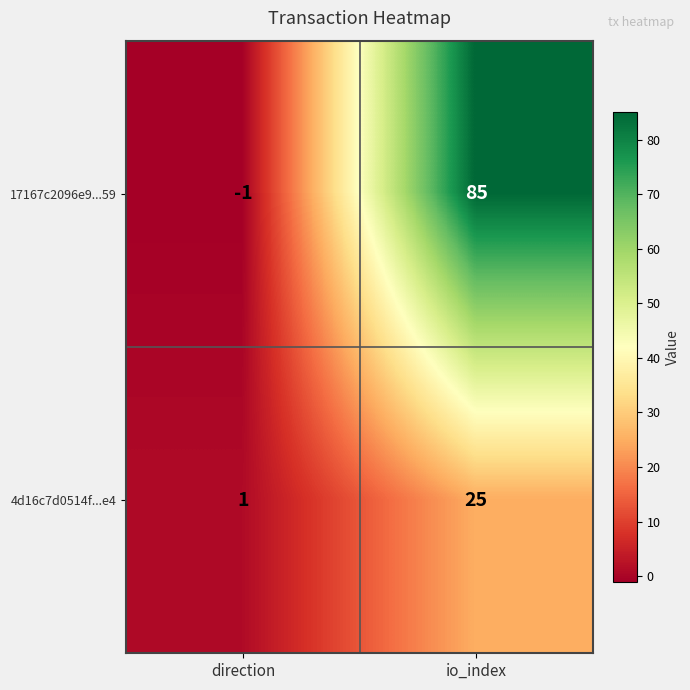

Reading left to right, extract all data points from this chart.

17167c2096e9...59: -1	85
4d16c7d0514f...e4: 1	25